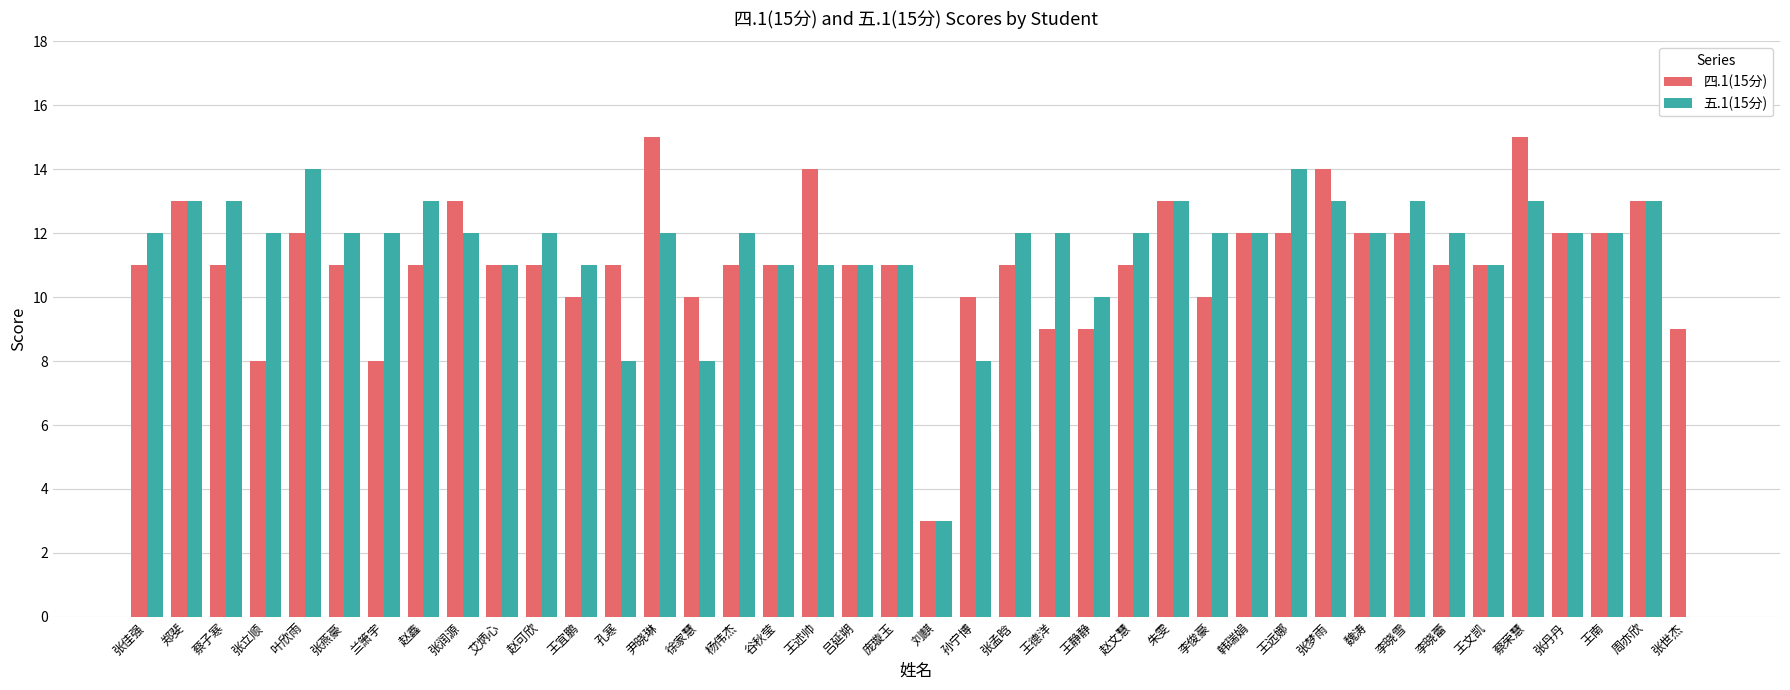

What is the greatest value displayed?

15